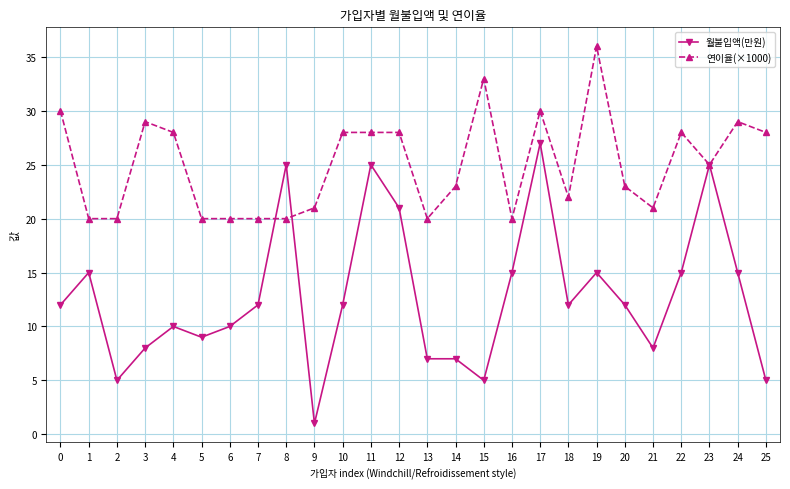

What is the value of the 연이율(×1000) point at the 5th from the left?

28